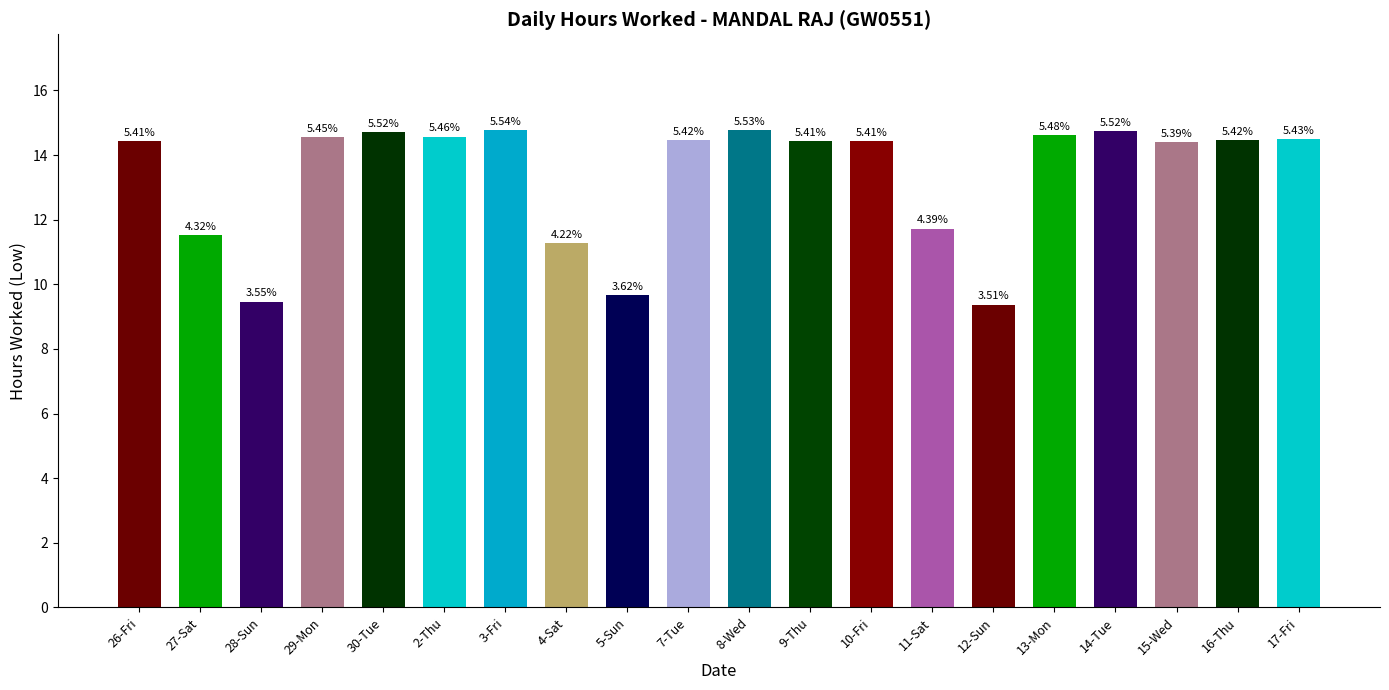

How many bars are there in total?

20